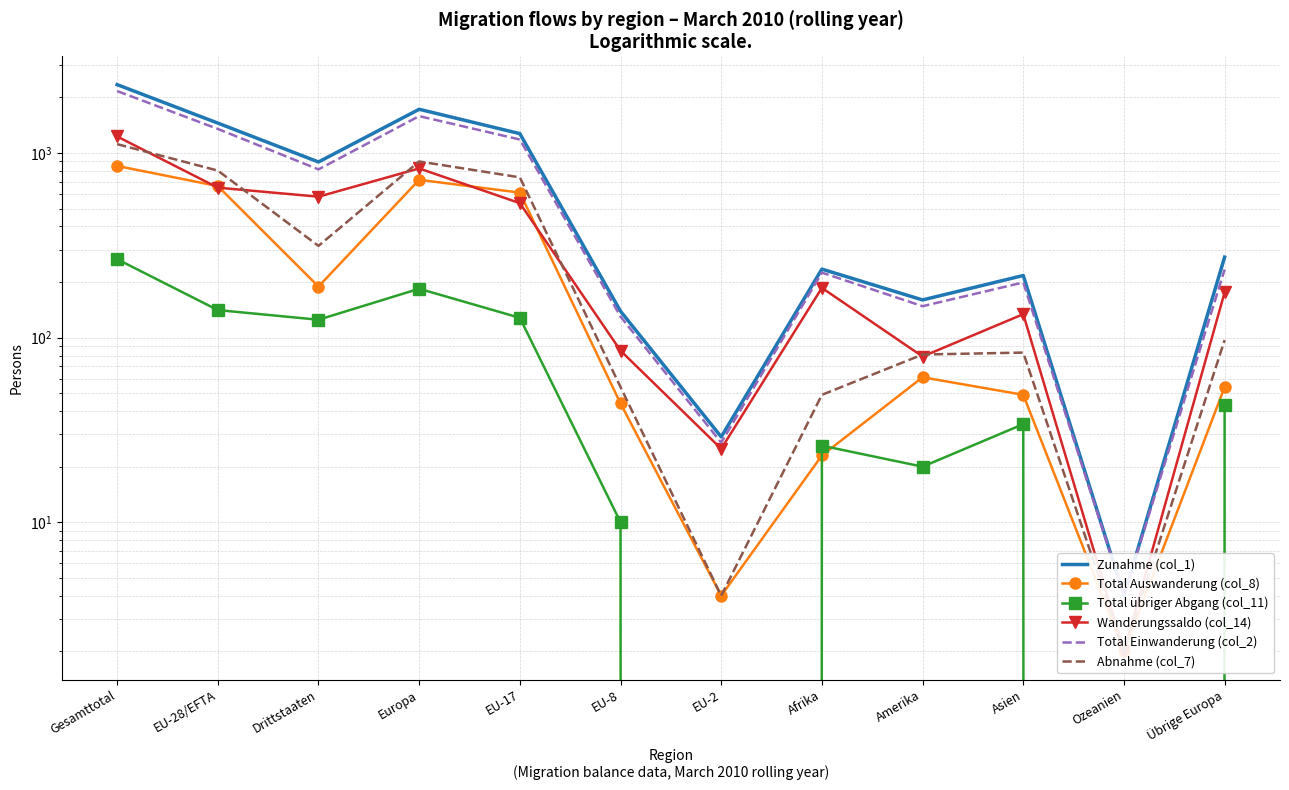

Rank the categories by Total Auswanderung (col_8) value from highest to lowest.

Gesamttotal, Europa, EU-28/EFTA, EU-17, Drittstaaten, Amerika, Übrige Europa, Asien, EU-8, Afrika, EU-2, Ozeanien